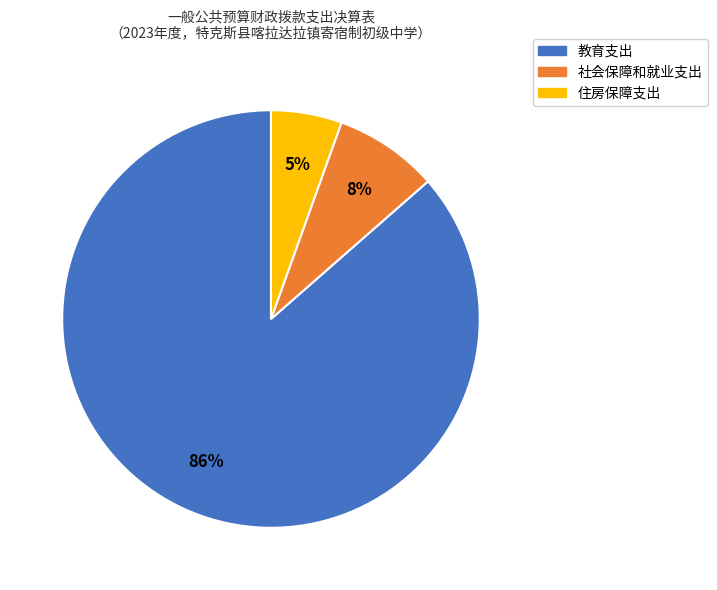

To the nearest percent, what portion does 住房保障支出 represent?

5%